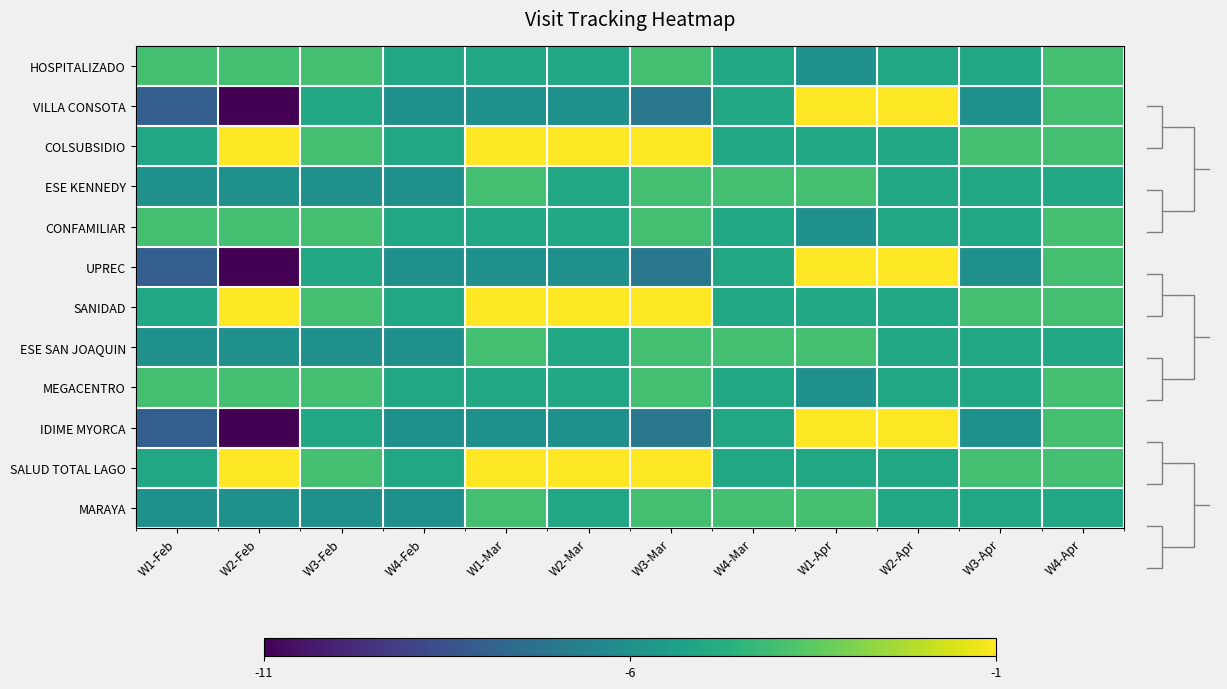

List the series in order of their peak value, lowest first.

HOSPITALIZADO, ESE KENNEDY, CONFAMILIAR, ESE SAN JOAQUIN, MEGACENTRO, MARAYA, VILLA CONSOTA, COLSUBSIDIO, UPREC, SANIDAD, IDIME MYORCA, SALUD TOTAL LAGO